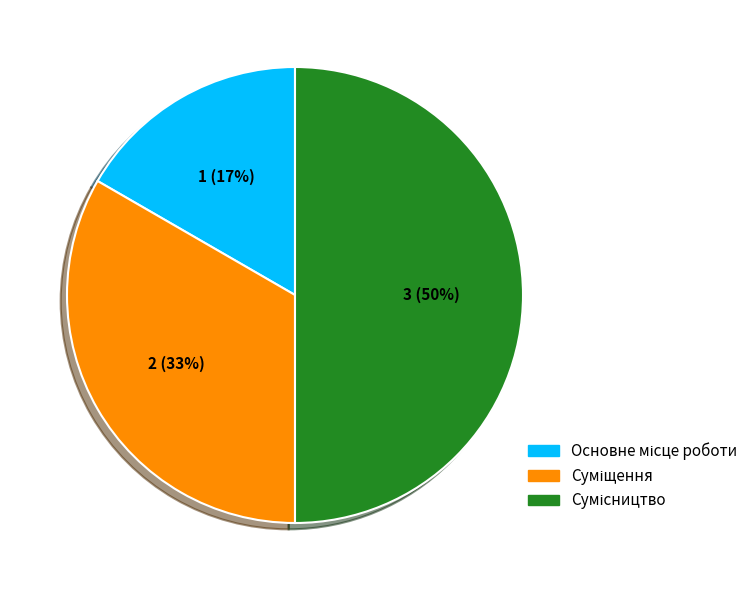

To the nearest percent, what is the difference between the largest and smallest slice percentages?

33%